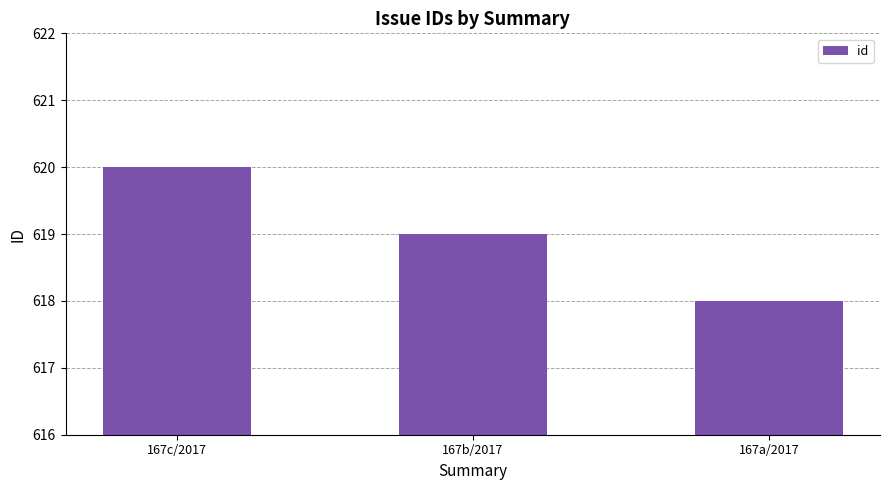

The chart shows a value of 1079 at 167a/2017. True or false?

False